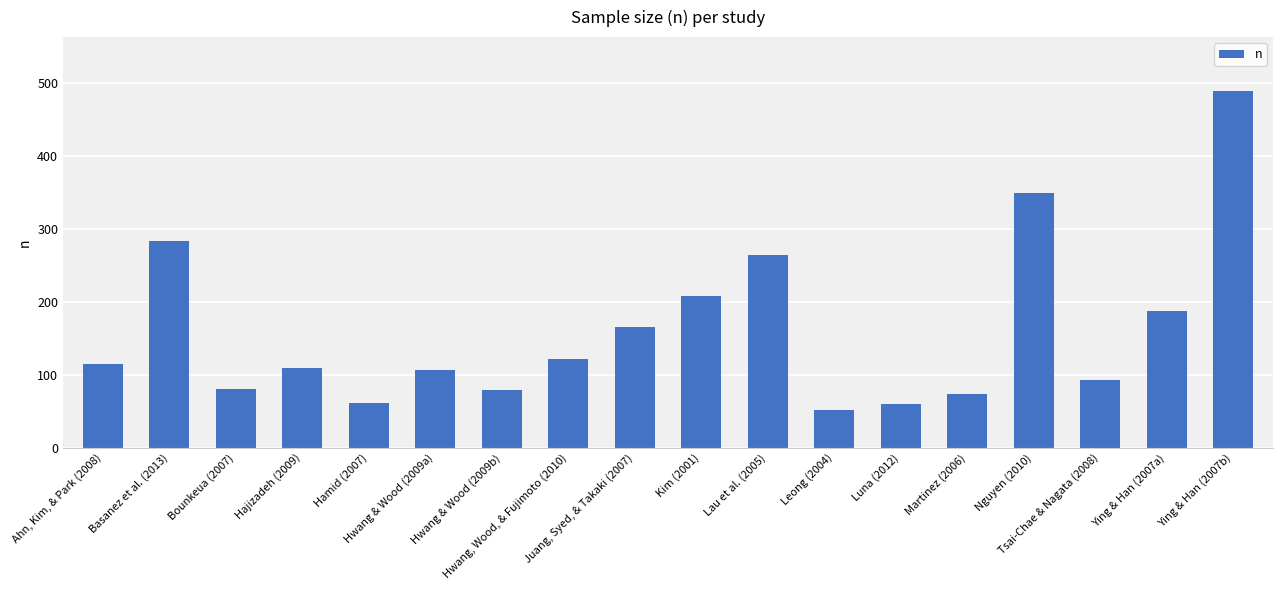

What is the greatest value displayed?

490